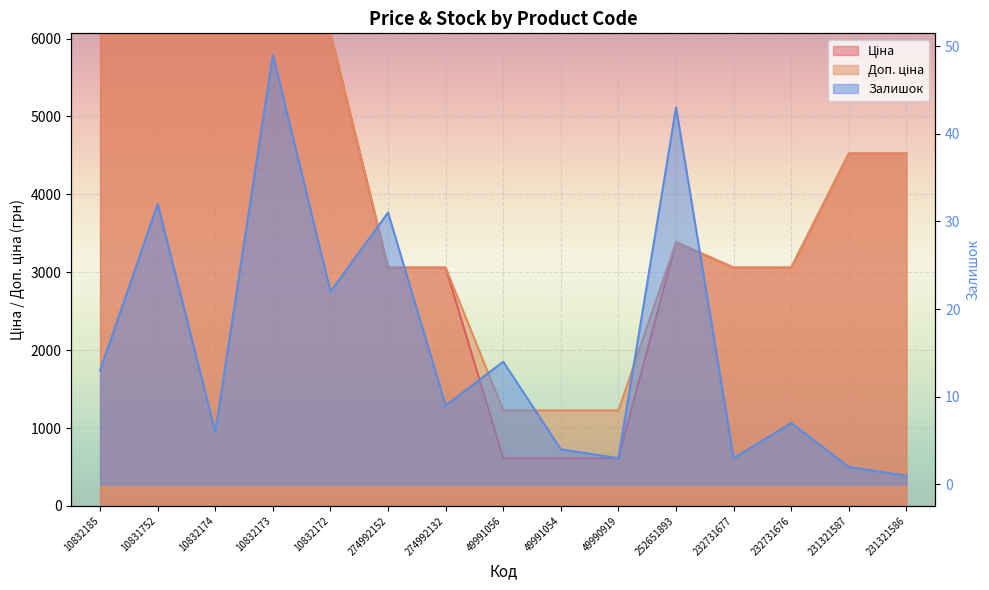

What is the average value of the Залишок series?

15.9